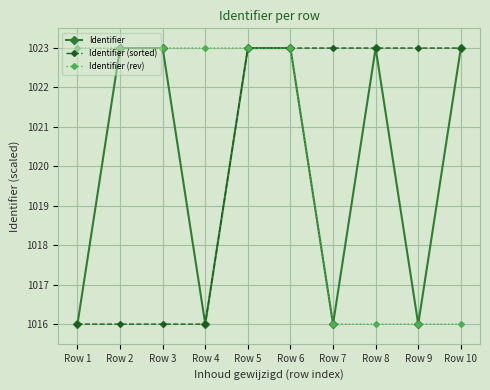

The Identifier (rev) series shows 1599.4 at Row 2. True or false?

False